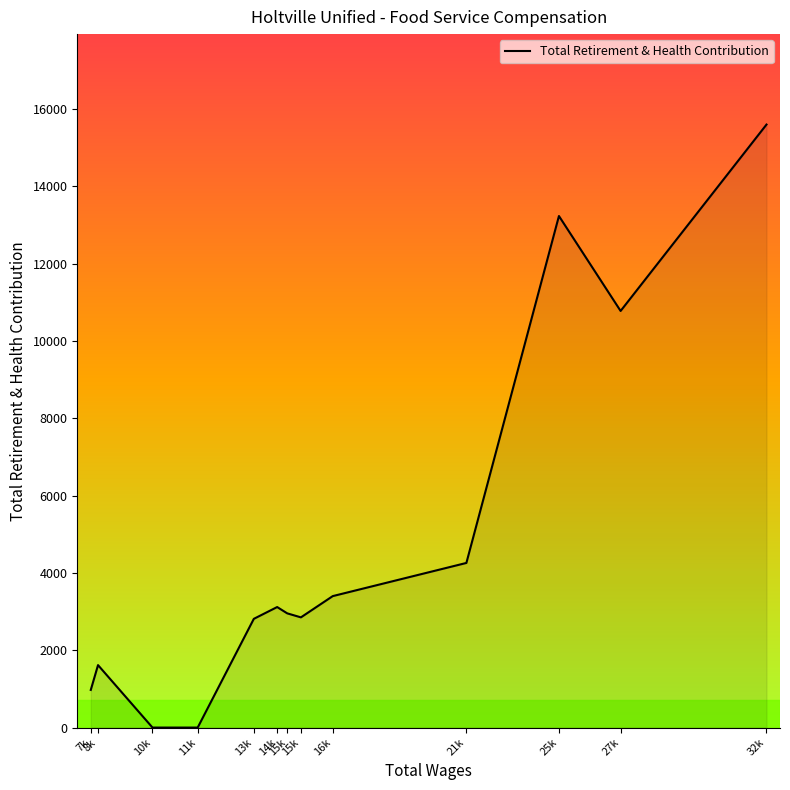

At which label does the data first exceed 2955?

14k